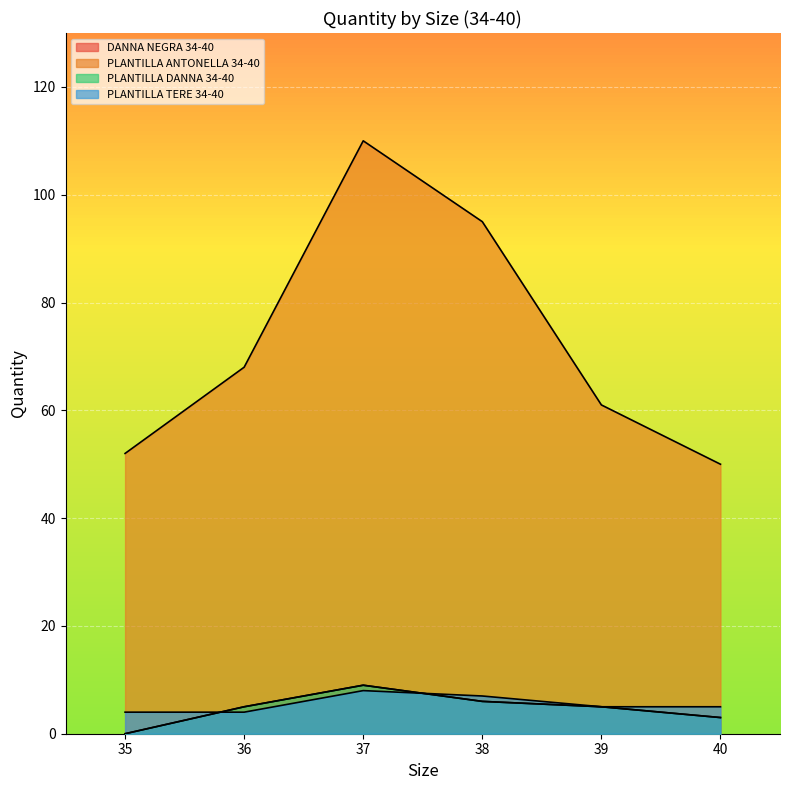

Where does the PLANTILLA TERE 34-40 series first go above 5?

37